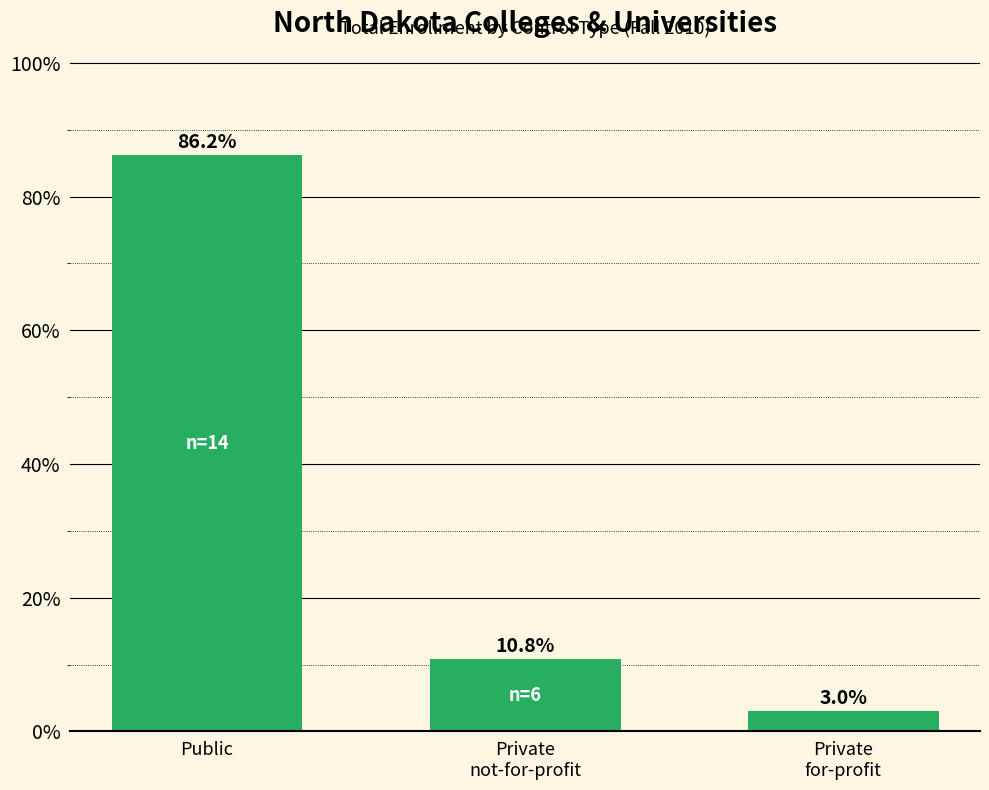

What is the change in value from Public to Private
for-profit?

-83.1